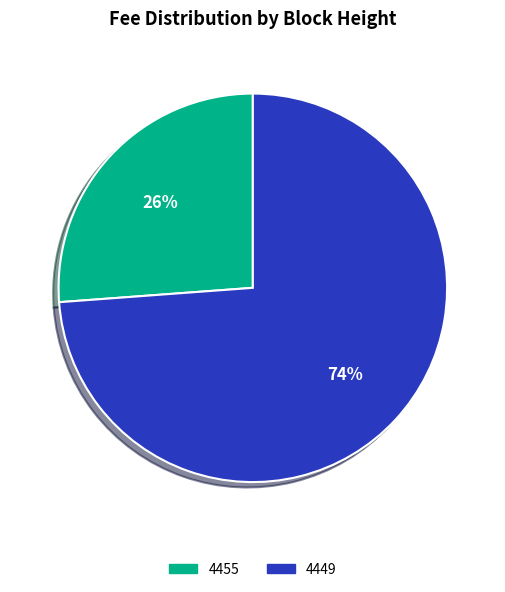

Which has a higher value, 4449 or 4455?

4449